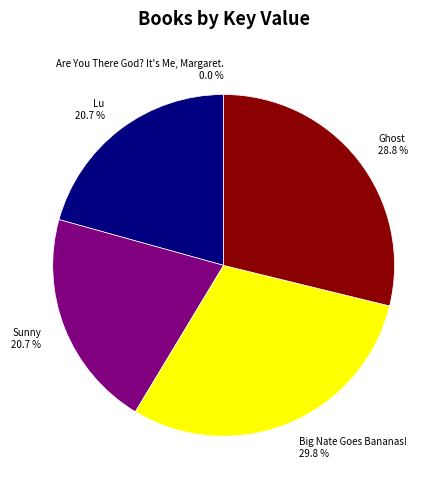

Approximately how many times larger is the value at Ghost compared to Sunny?

1.4